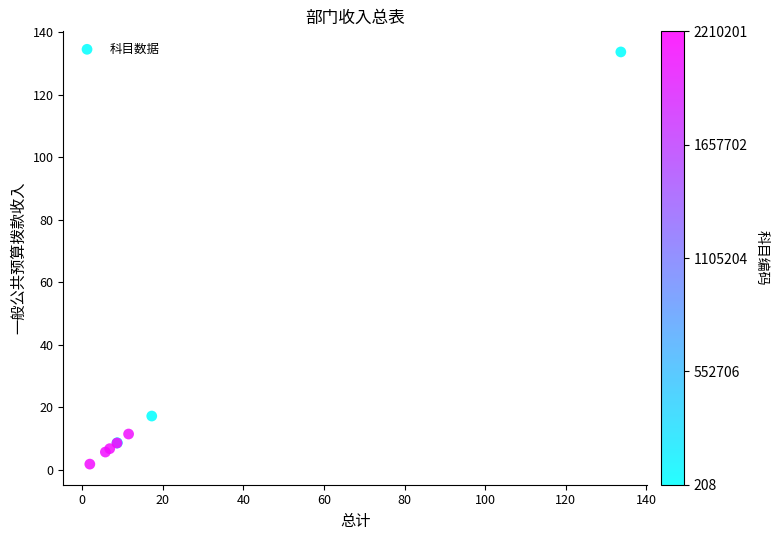

What Y value in the scatter plot is closest to 67?

17.3